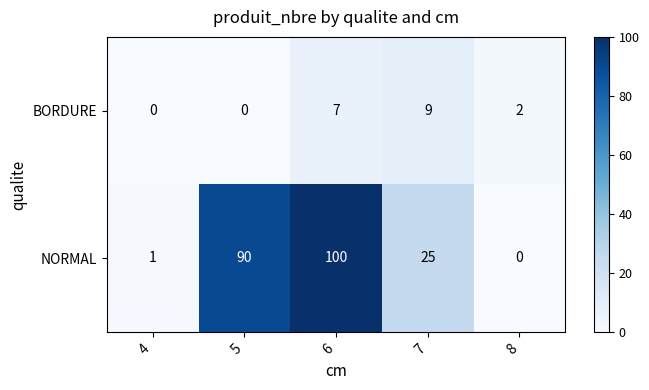

What is the difference between the maximum and minimum values in the NORMAL series?

100